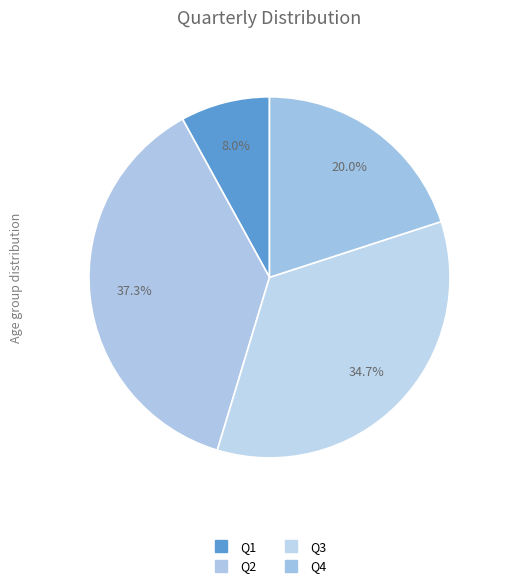

What percentage is NOT represented by Q2?

62.7%